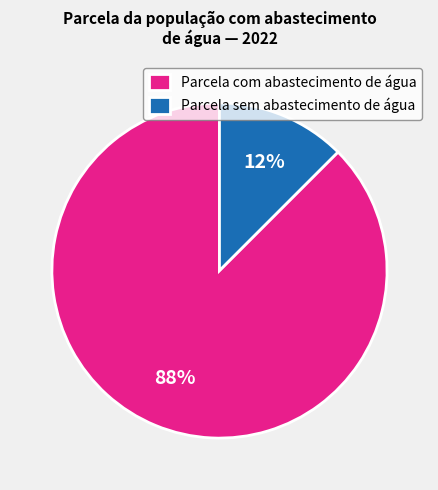

How many slices are in this pie chart?

2